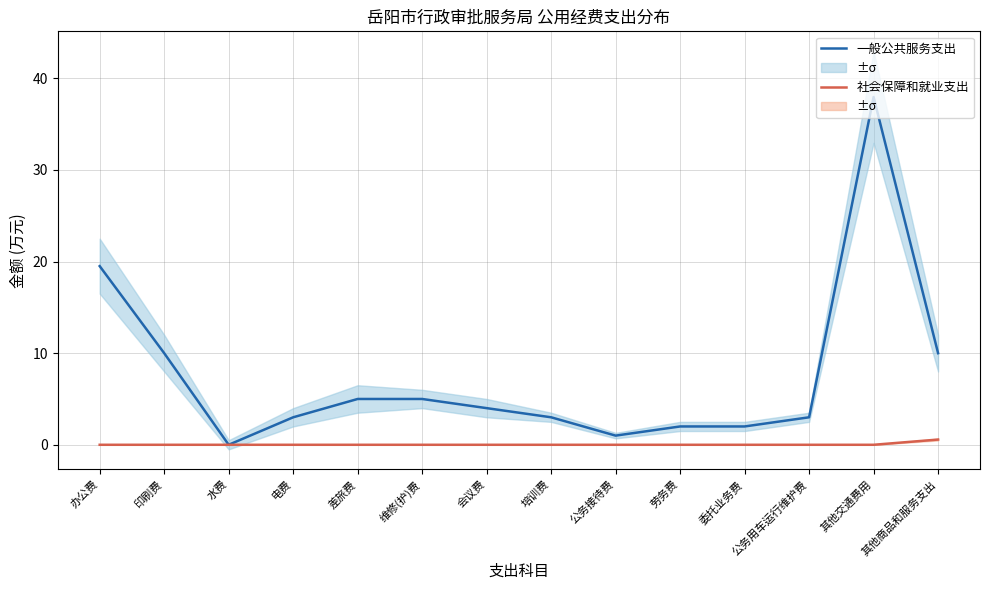

What is the total value across all series at 公务用车运行维护费?

3.0